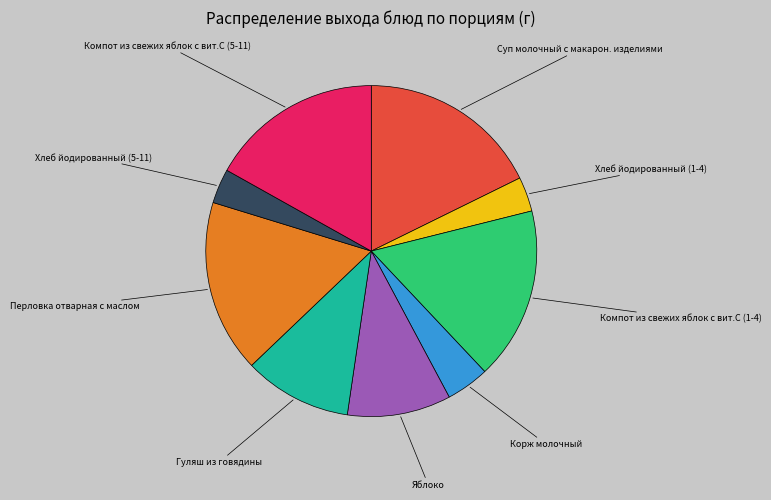

Combined, do Хлеб йодированный (5-11) and Суп молочный с макарон. изделиями account for over 50%?

No